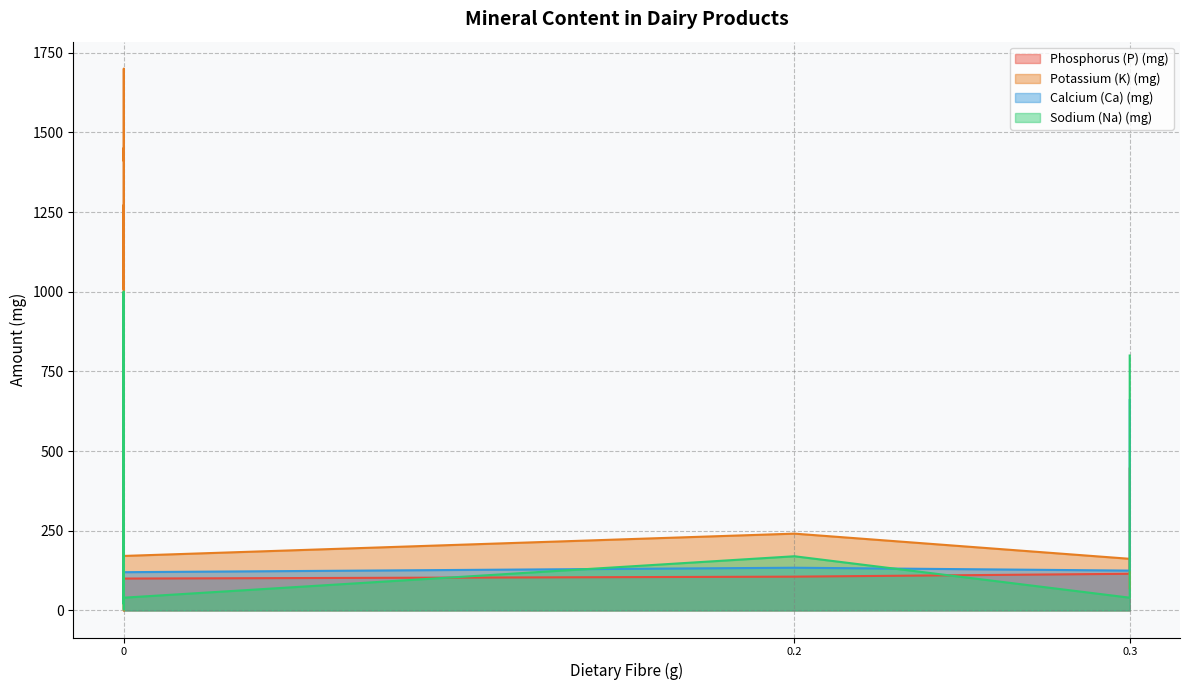

True or false: Sodium (Na) (mg) has a value of 600 at 0.

True